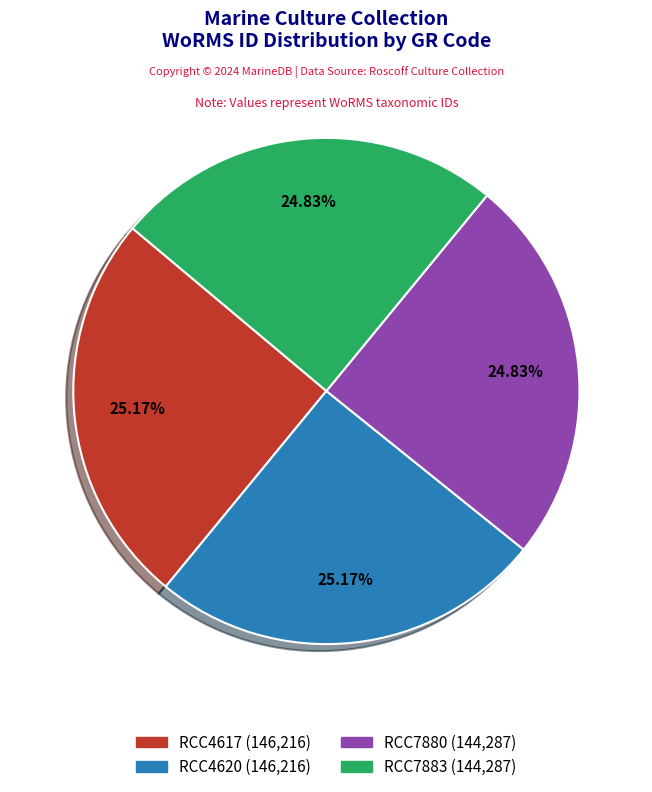

Combined, what portion of the pie is RCC7883 and RCC7880?

49.7%